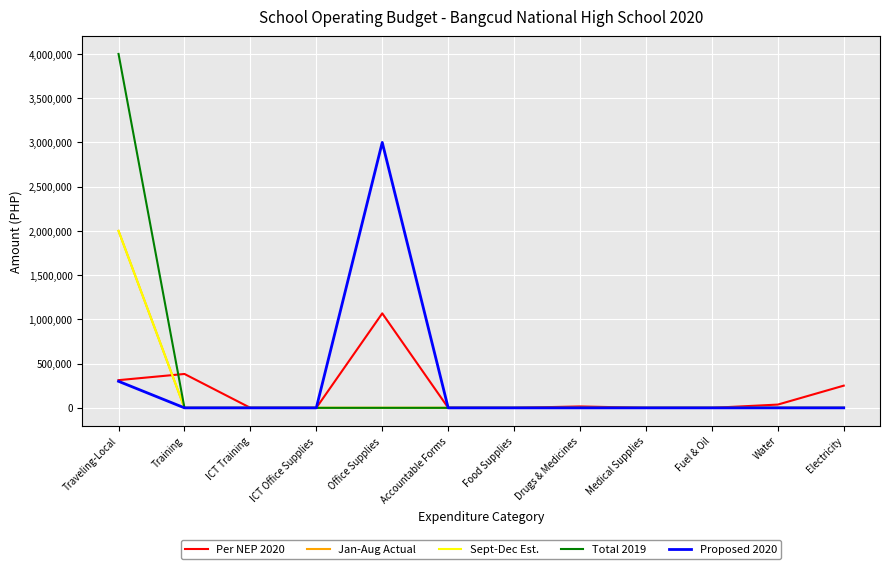

True or false: Per NEP 2020 has more than 0 interior local peaks.

True